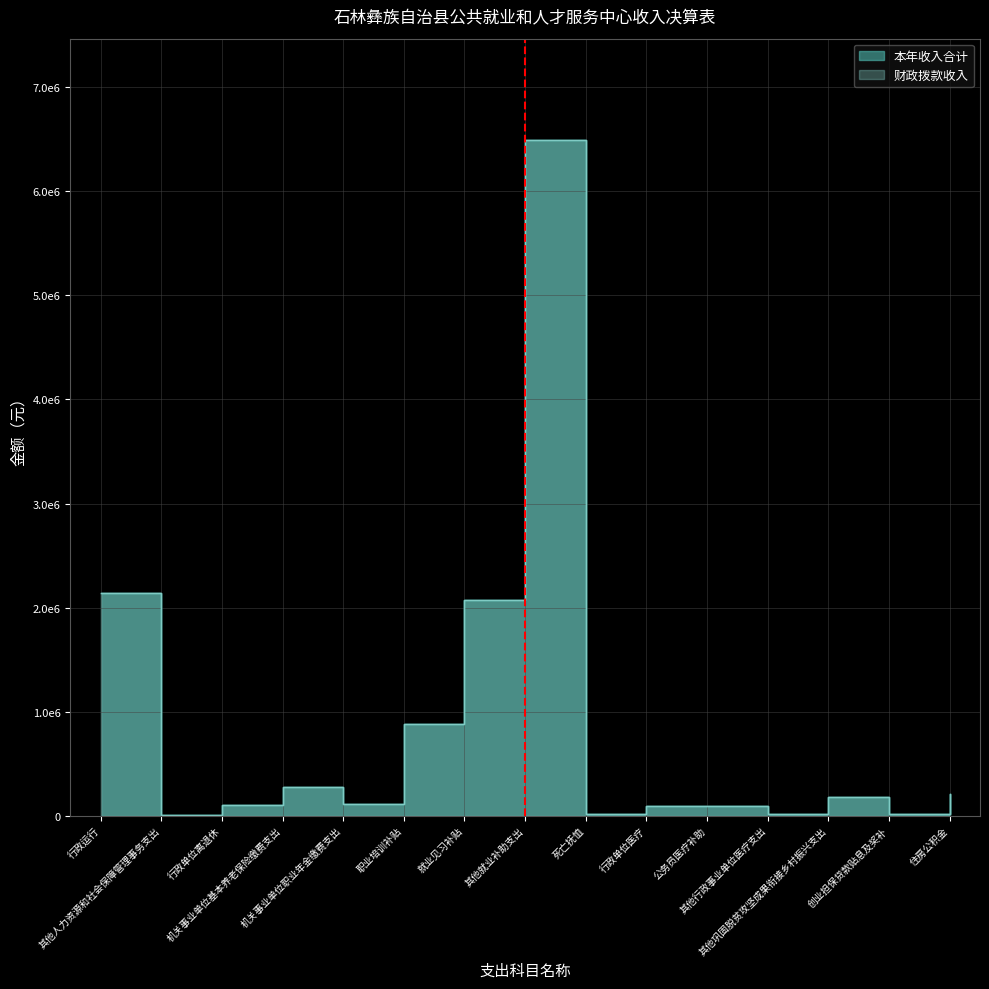

What are all the series names shown in the legend?

本年收入合计, 财政拨款收入